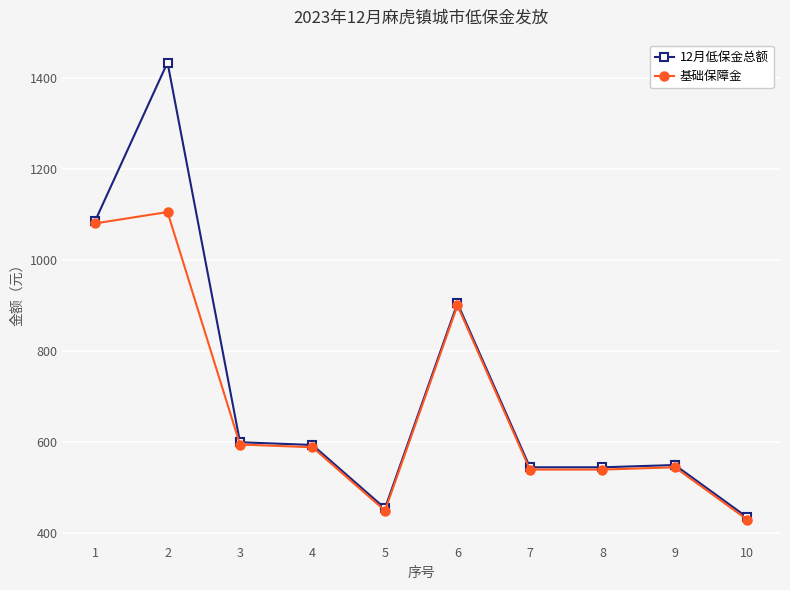

The value of 12月低保金总额 at 10 is 654. True or false?

False